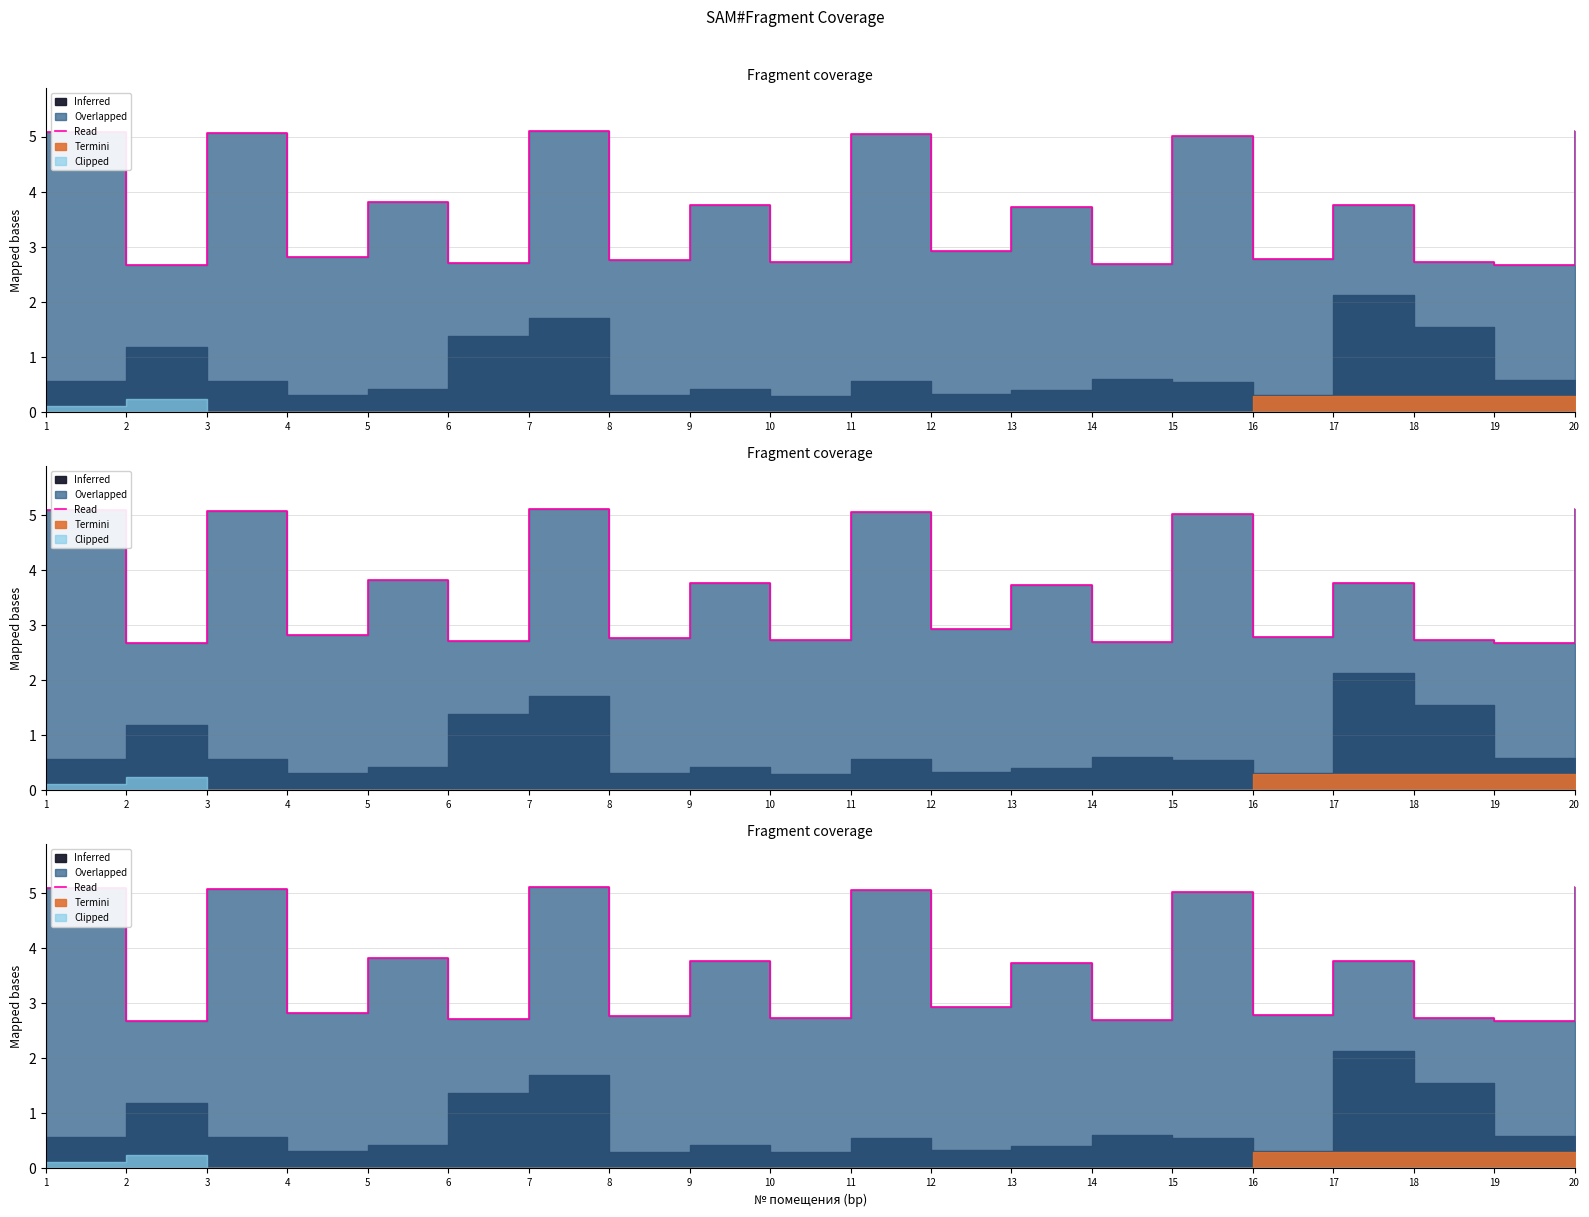

Which has a higher value, 15 or 16?

15